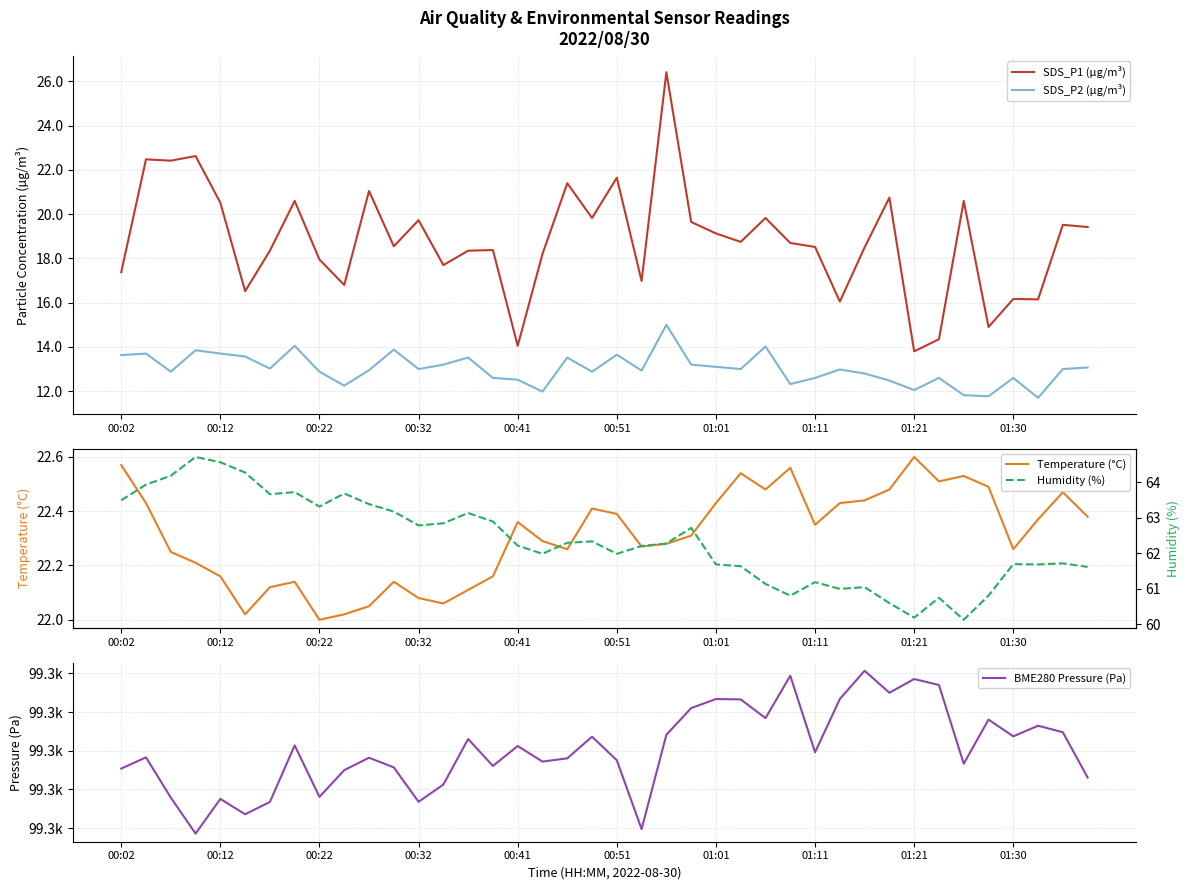

How many data points in BME280 Pressure (Pa) are above 99319?

20